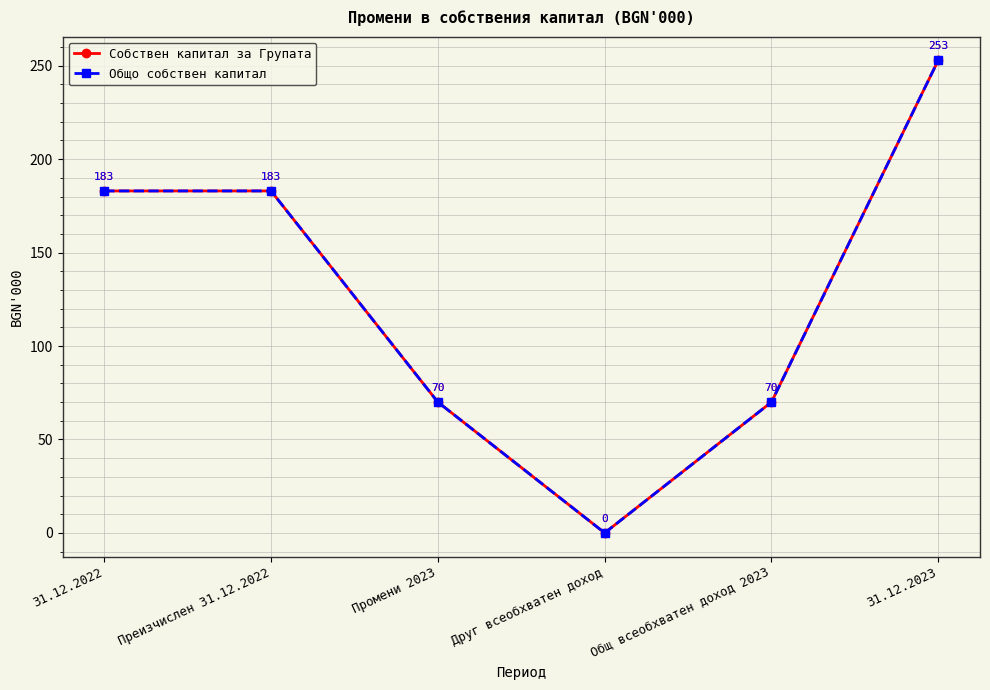

At which label does Общо собствен капитал first exceed 183?

31.12.2023